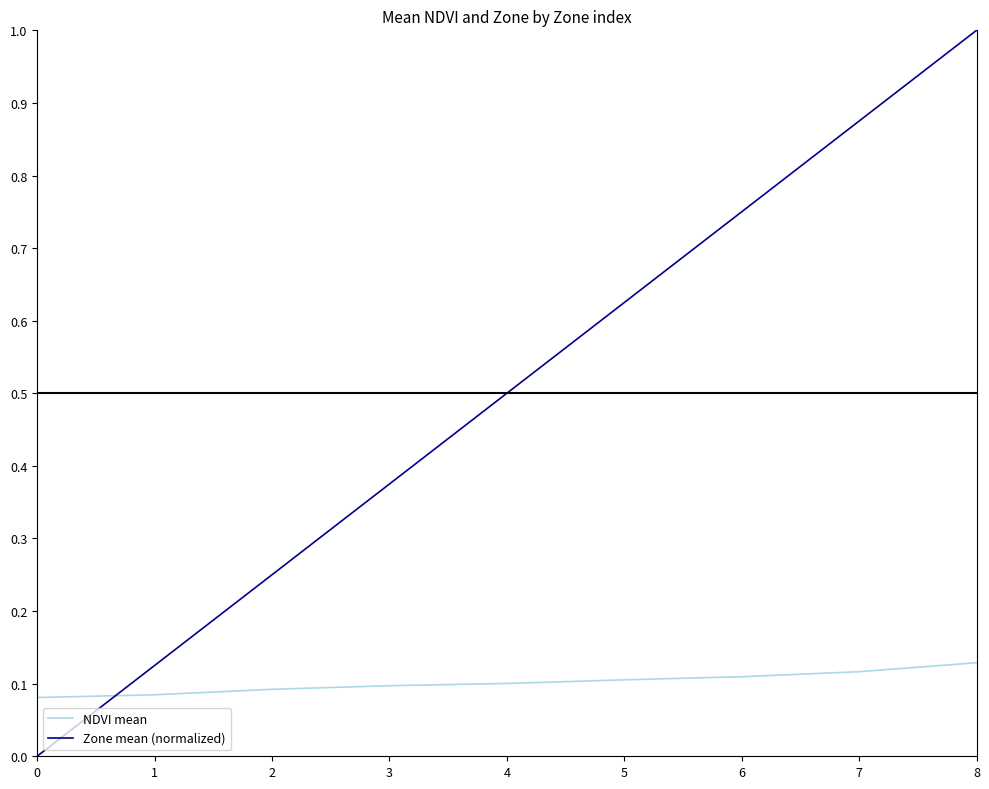

True or false: Zone mean (normalized) has a value of 0.0 at 1.

False